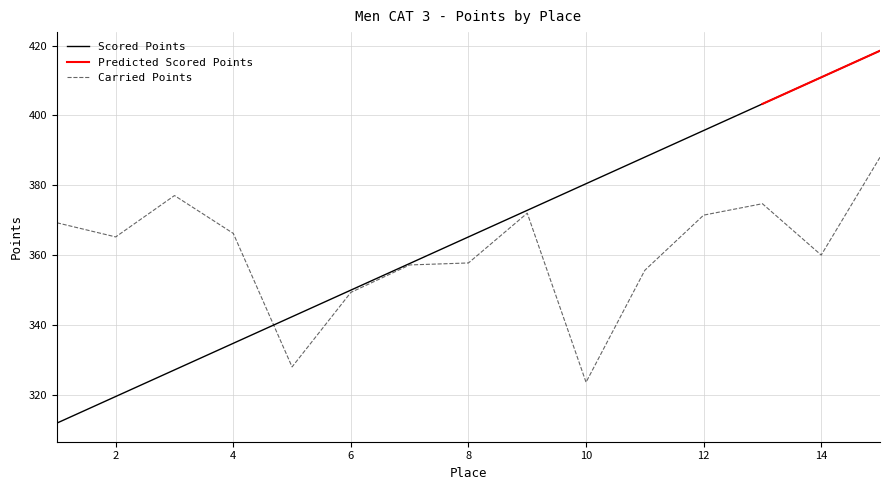

Between 1 and 9, which series saw the biggest shift?

Scored Points